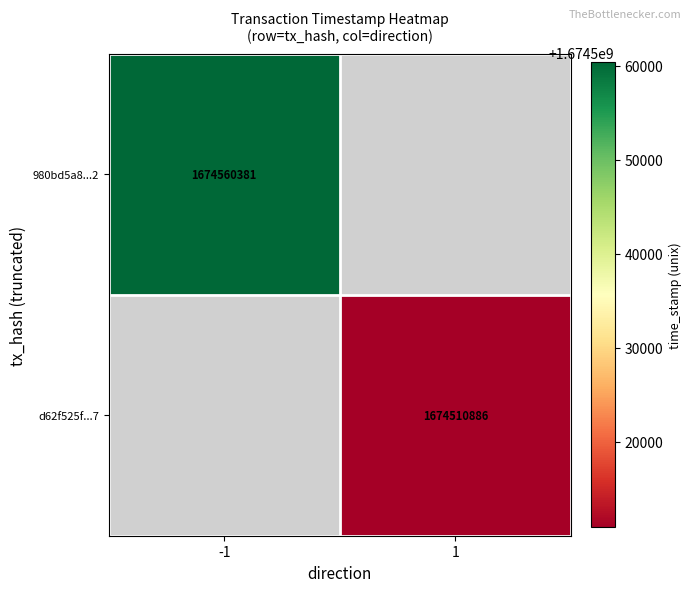

What is the greatest value displayed?

1674560381.0